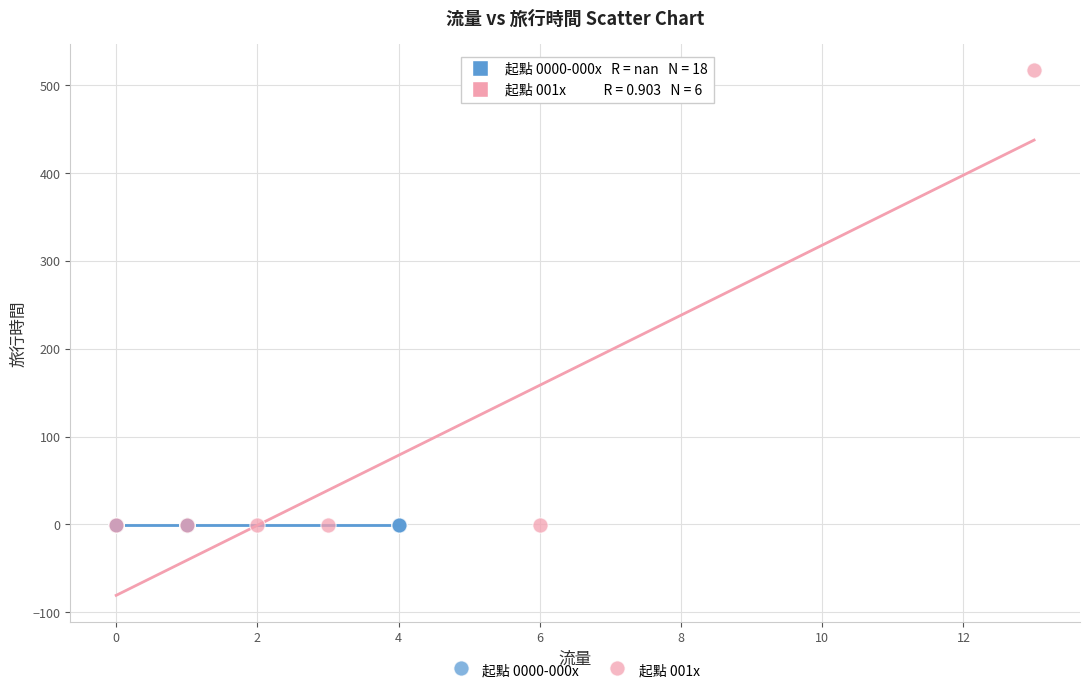

Which series contains the highest Y value?

起點 001x